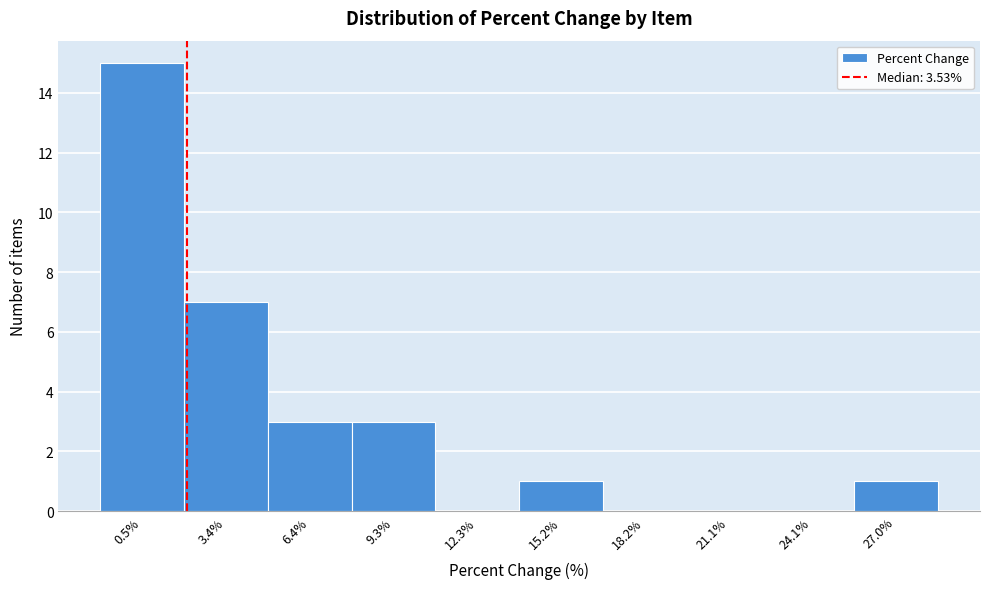

Reading left to right, list all the values displayed in this chart.

0.5%=15	3.4%=7	6.4%=3	9.3%=3	12.3%=0	15.2%=1	18.2%=0	21.1%=0	24.1%=0	27.0%=1